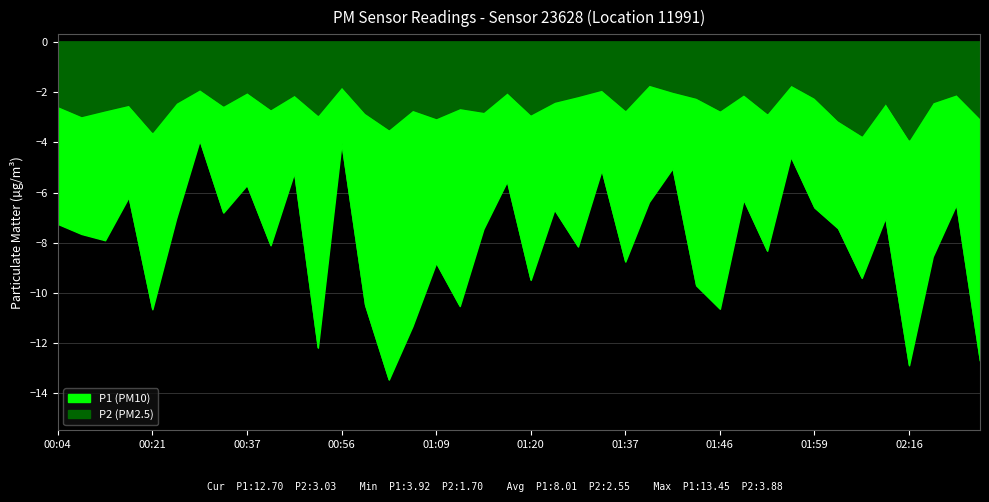

At which label does P1 first exceed -7?

00:18